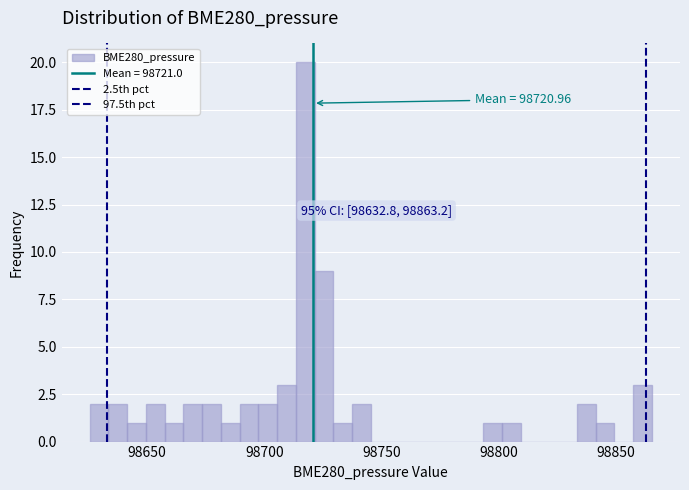

Read against the x-axis, roughly where is the centre of the tallest bar?

98715